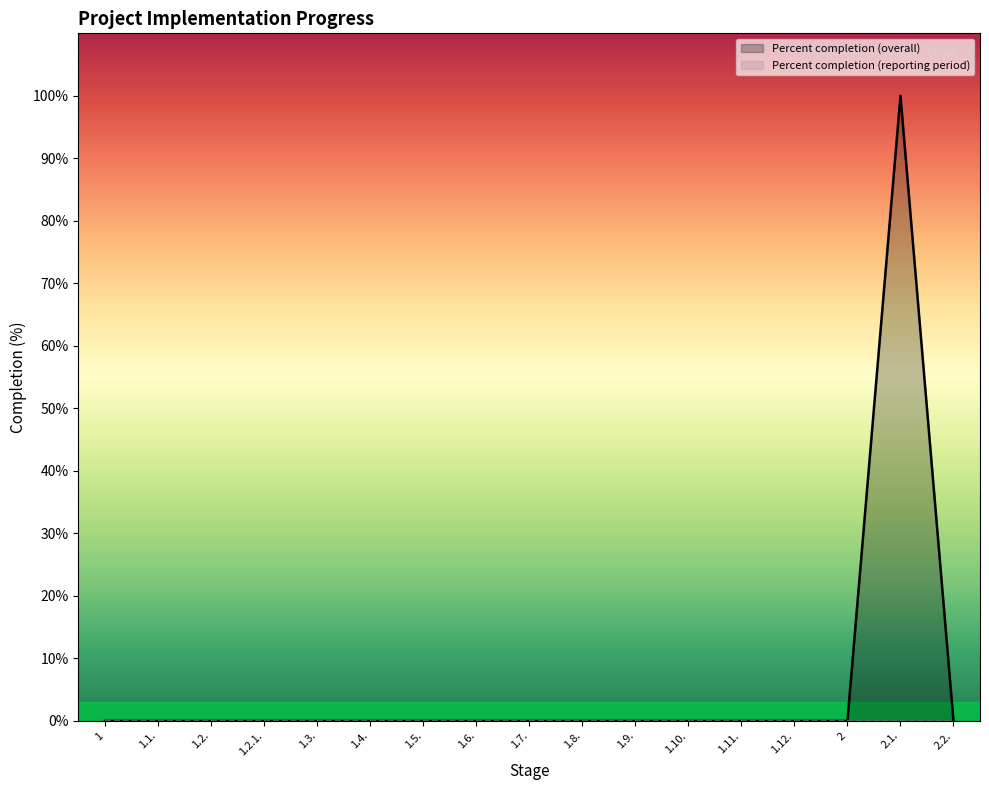

Rank the categories by value from lowest to highest.

1, 1.1., 1.2., 1.2.1., 1.3., 1.4., 1.5., 1.6., 1.7., 1.8., 1.9., 1.10., 1.11., 1.12., 2, 2.2., 2.1.